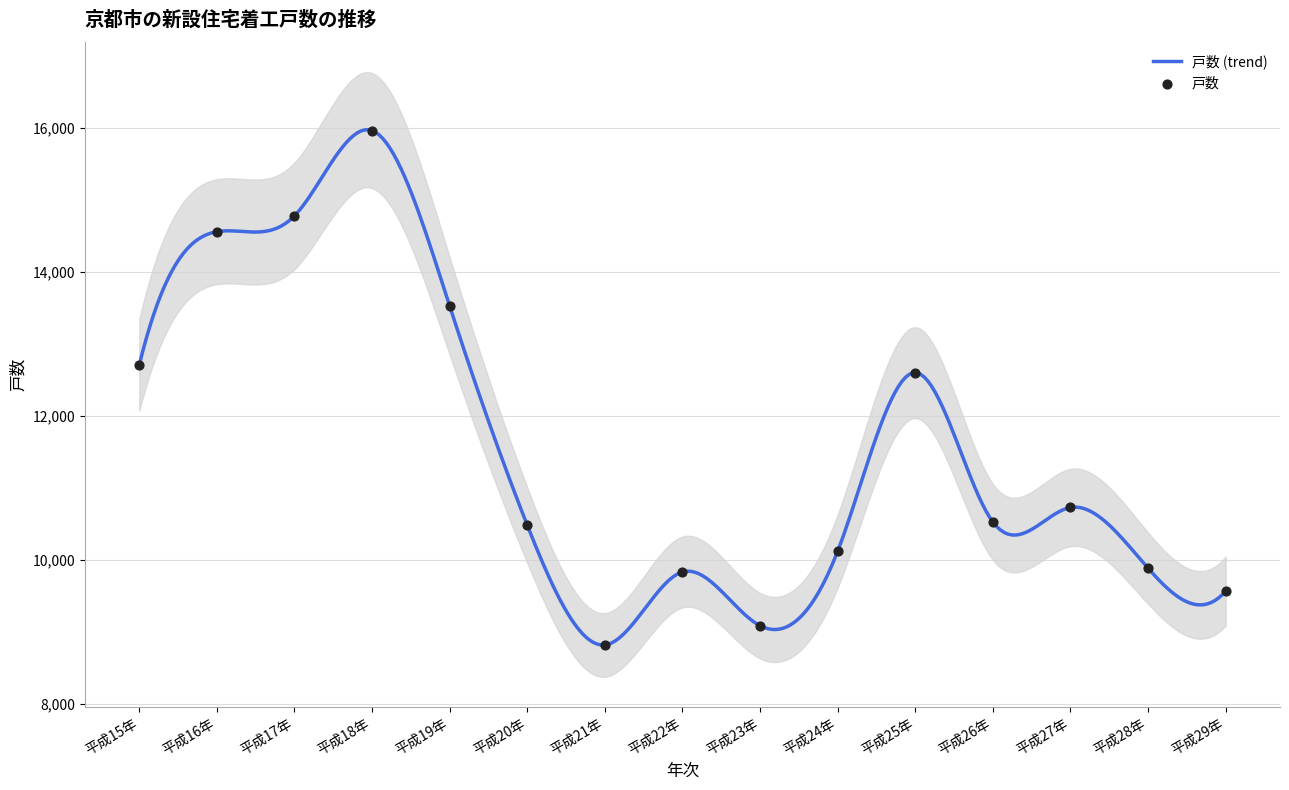

Between 平成18年 and 平成29年, which is larger?

平成18年